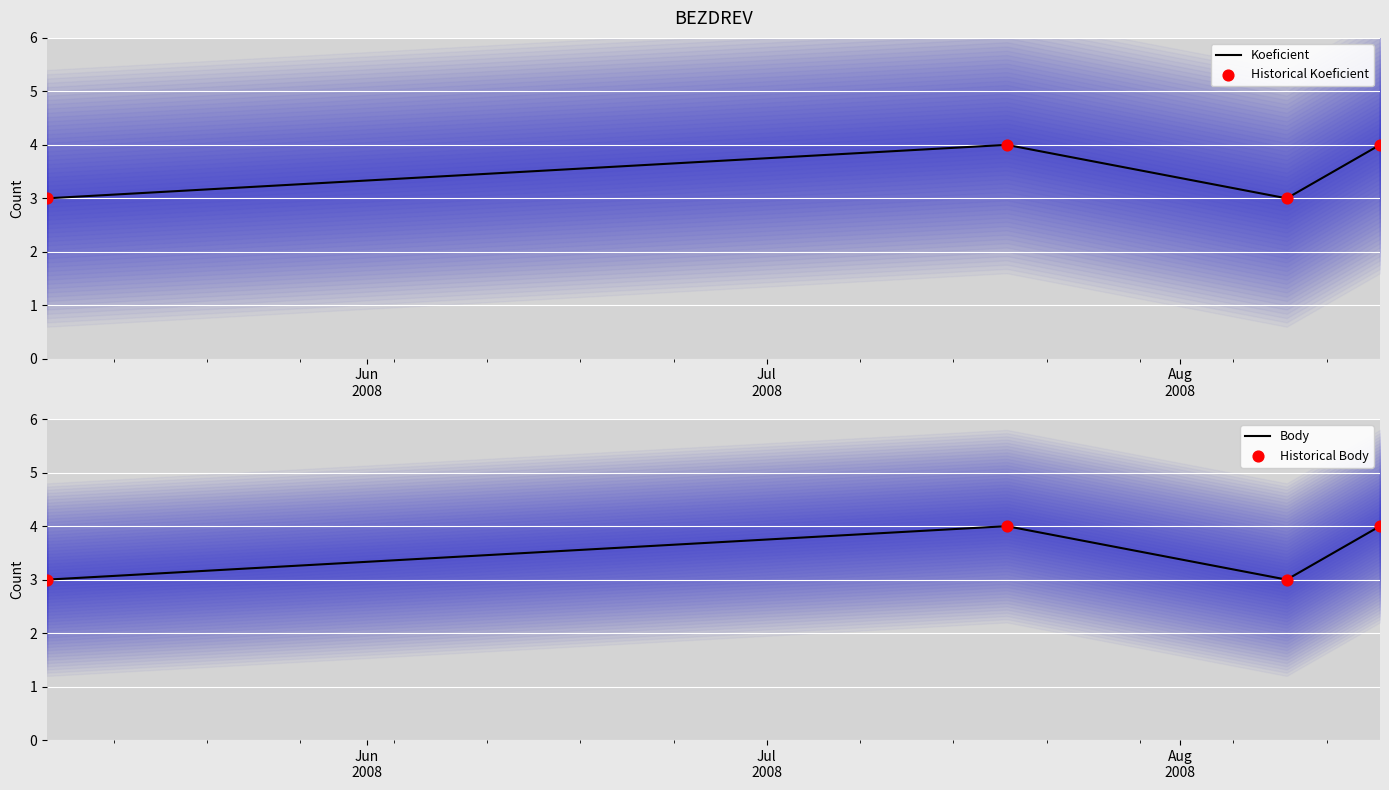

Which series reaches the maximum Y coordinate?

Koeficient